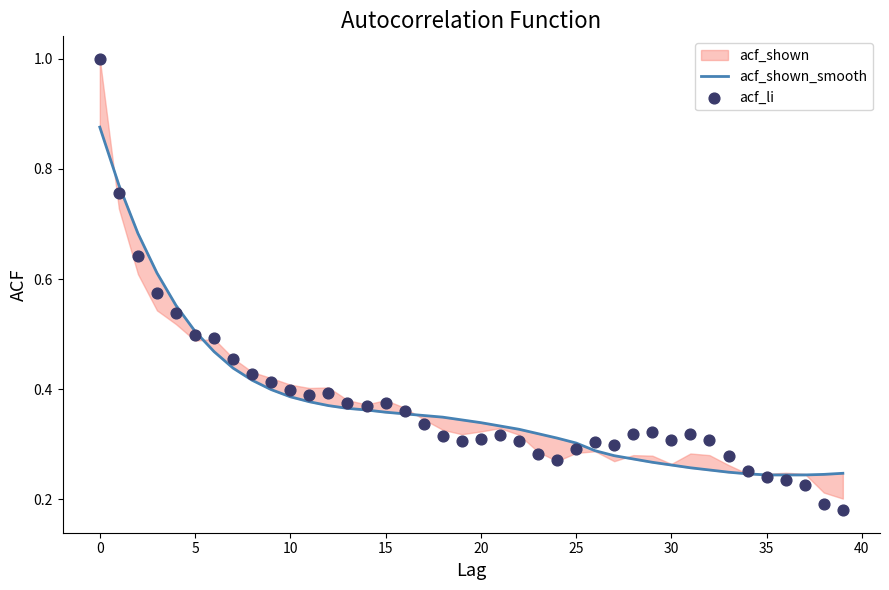

Which series has the largest total across all categories?

acf_li